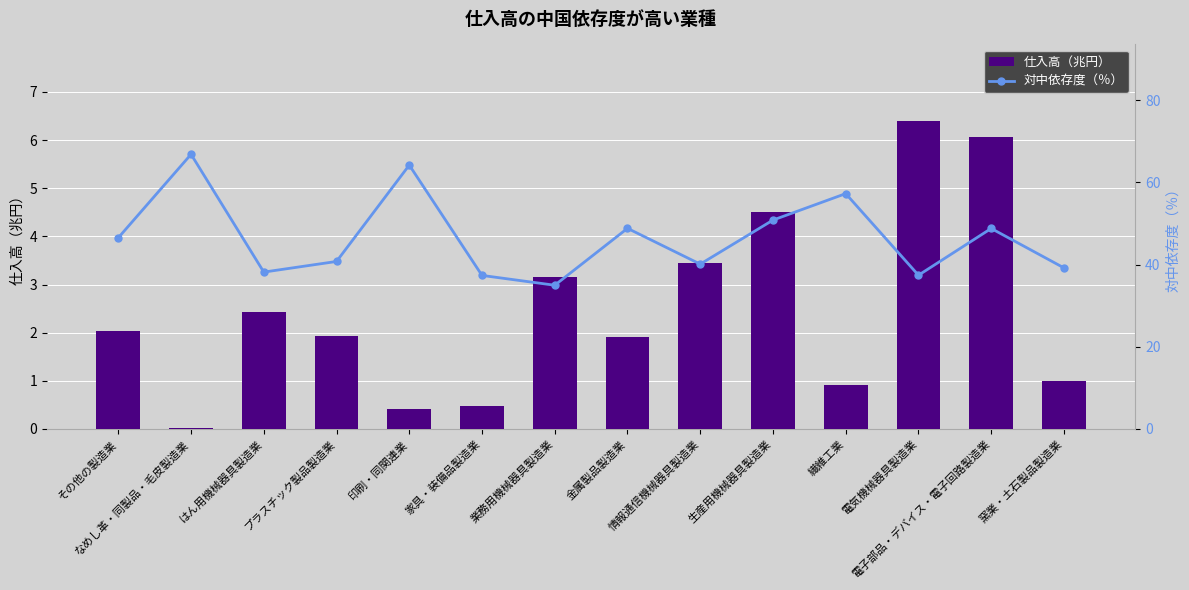

What is the spread (max minus min) of values at 繊維工業?

56.4